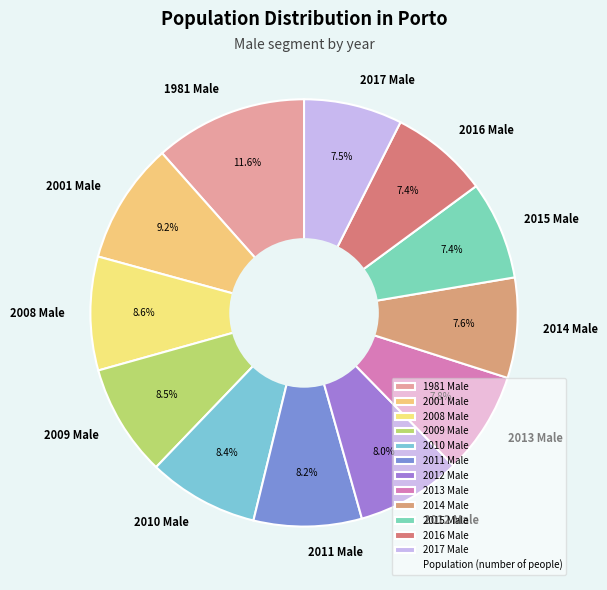

Which slice is the largest?

1981 Male